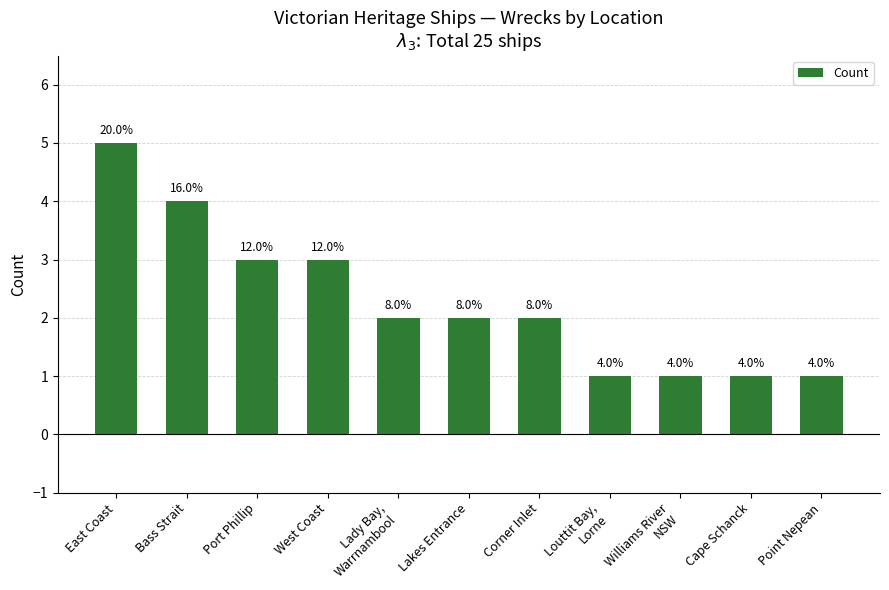

What is the label of the 2nd bar from the left?

Bass Strait